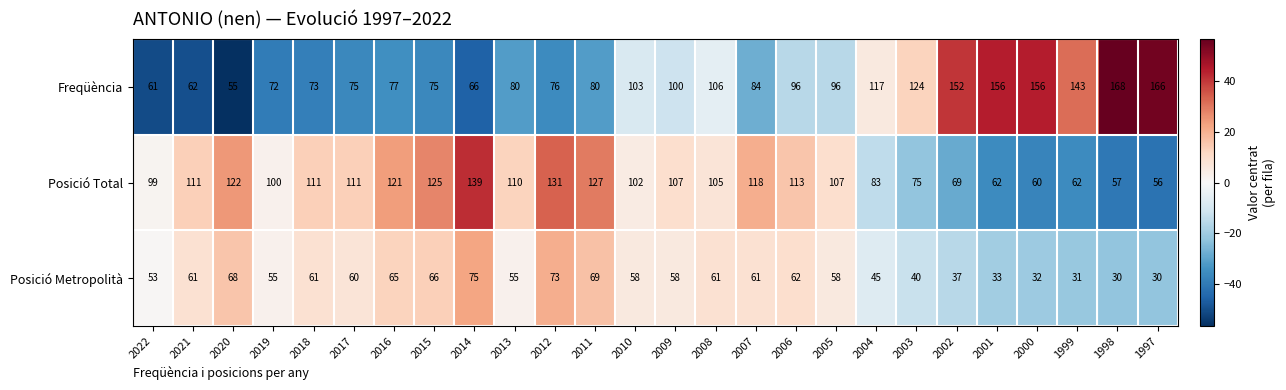

What is the difference between the maximum and second lowest values in the Posició Metropolità series?

45